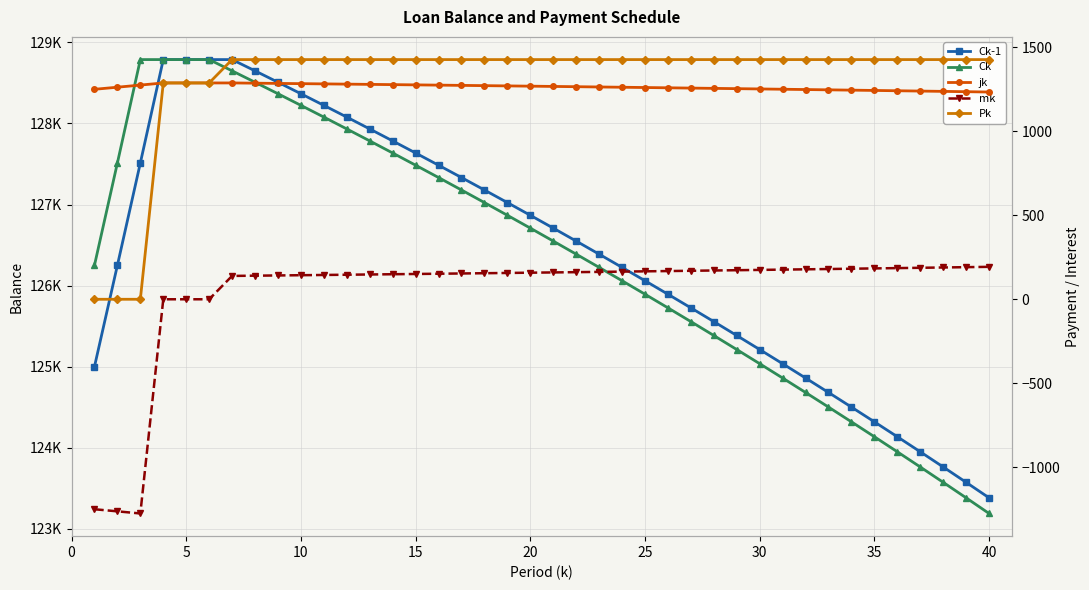

Reading left to right, extract all data points from this chart.

Ck-1: 125000.0	126250.0	127512.5	128787.6	128787.6	128787.6	128787.6	128648.6	128508.1	128366.3	128223.0	128078.3	127932.1	127784.5	127635.4	127484.8	127332.7	127179.1	127024.0	126867.3	126709.0	126549.2	126387.7	126224.7	126060.0	125893.7	125725.7	125556.0	125384.6	125211.5	125036.7	124860.1	124681.8	124501.7	124319.7	124136.0	123950.4	123763.0	123573.7	123382.5
Ck: 126250.0	127512.5	128787.6	128787.6	128787.6	128787.6	128648.6	128508.1	128366.3	128223.0	128078.3	127932.1	127784.5	127635.4	127484.8	127332.7	127179.1	127024.0	126867.3	126709.0	126549.2	126387.7	126224.7	126060.0	125893.7	125725.7	125556.0	125384.6	125211.5	125036.7	124860.1	124681.8	124501.7	124319.7	124136.0	123950.4	123763.0	123573.7	123382.5	123189.4
jk: 1250.0	1262.5	1275.1	1287.9	1287.9	1287.9	1287.9	1286.5	1285.1	1283.7	1282.2	1280.8	1279.3	1277.8	1276.4	1274.8	1273.3	1271.8	1270.2	1268.7	1267.1	1265.5	1263.9	1262.2	1260.6	1258.9	1257.3	1255.6	1253.8	1252.1	1250.4	1248.6	1246.8	1245.0	1243.2	1241.4	1239.5	1237.6	1235.7	1233.8
mk: -1250.0	-1262.5	-1275.1	0.0	0.0	0.0	139.1	140.5	141.9	143.3	144.7	146.2	147.6	149.1	150.6	152.1	153.6	155.1	156.7	158.3	159.8	161.4	163.1	164.7	166.3	168.0	169.7	171.4	173.1	174.8	176.6	178.3	180.1	181.9	183.7	185.6	187.4	189.3	191.2	193.1
Pk: 0.0	0.0	0.0	1287.9	1287.9	1287.9	1426.9	1426.9	1426.9	1426.9	1426.9	1426.9	1426.9	1426.9	1426.9	1426.9	1426.9	1426.9	1426.9	1426.9	1426.9	1426.9	1426.9	1426.9	1426.9	1426.9	1426.9	1426.9	1426.9	1426.9	1426.9	1426.9	1426.9	1426.9	1426.9	1426.9	1426.9	1426.9	1426.9	1426.9